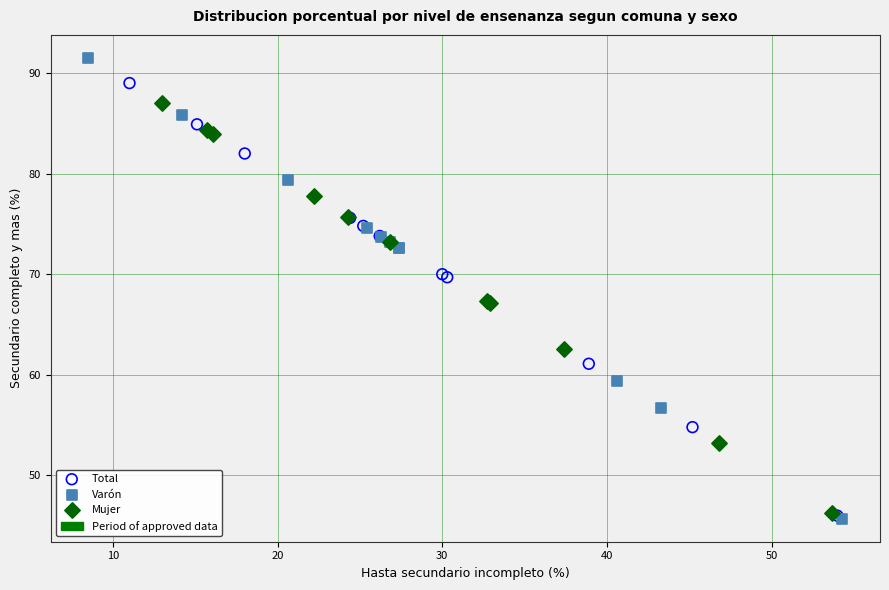

Which series contains the highest Y value?

Varón